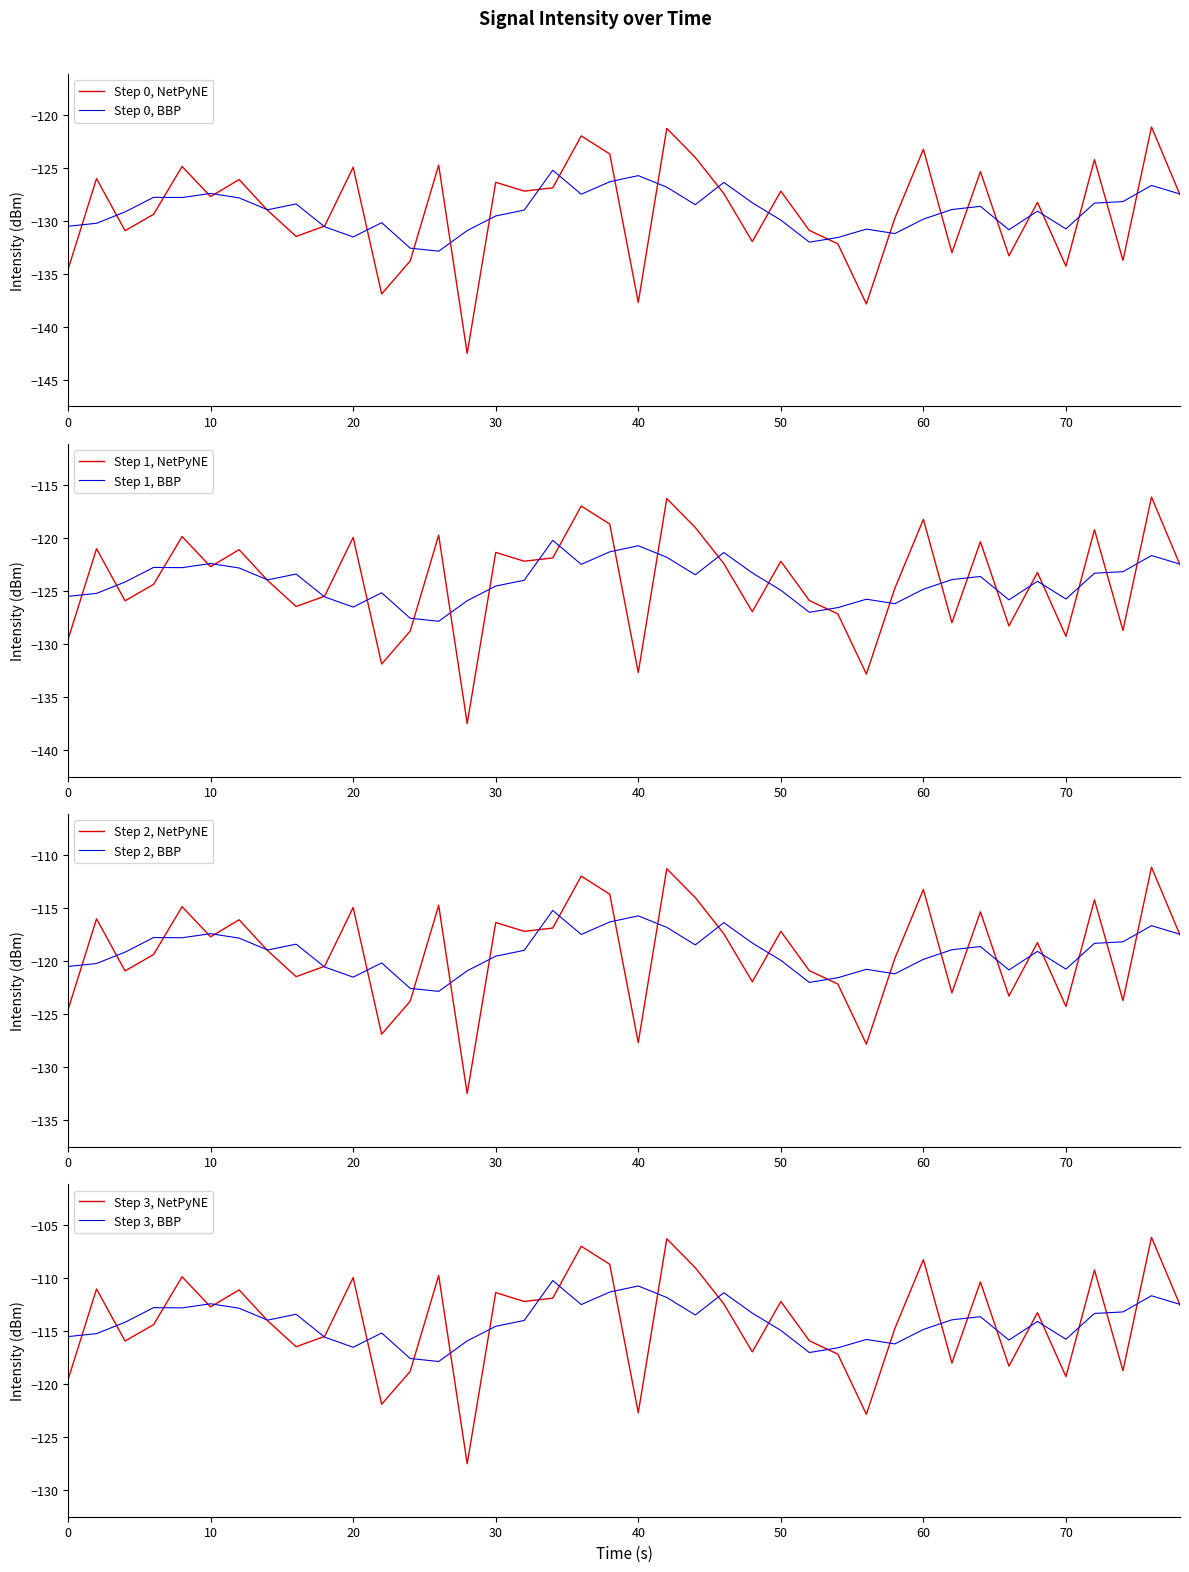

The Step 0, BBP series shows -130.5 at 0. True or false?

True